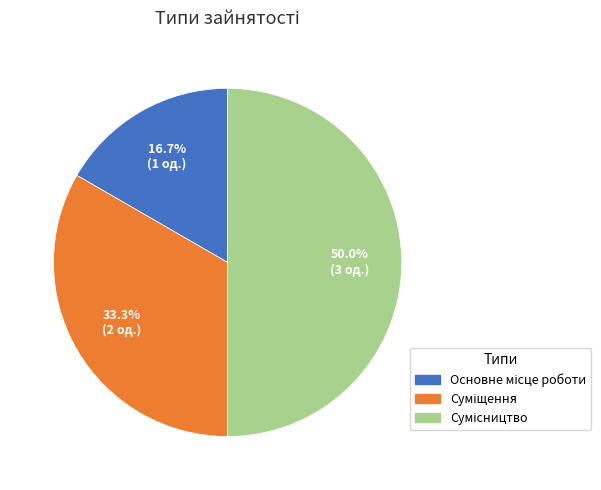

What percentage is the Суміщення slice, to the nearest percent?

33%